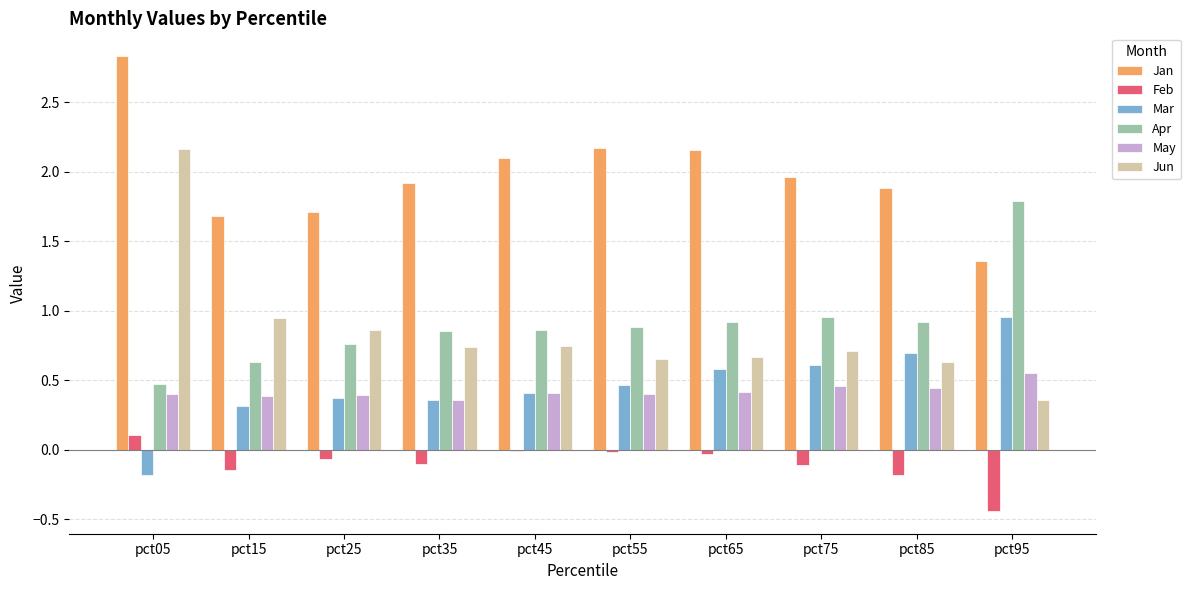

What is the sum of all Apr values?

9.0